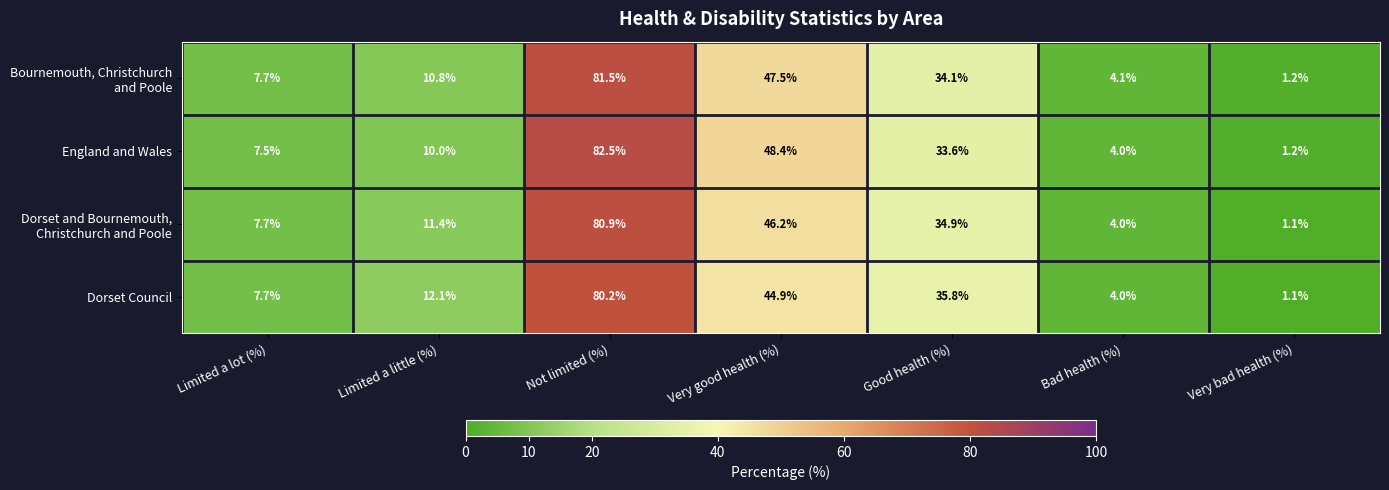

What is the average value of the Dorset Council series?

26.5